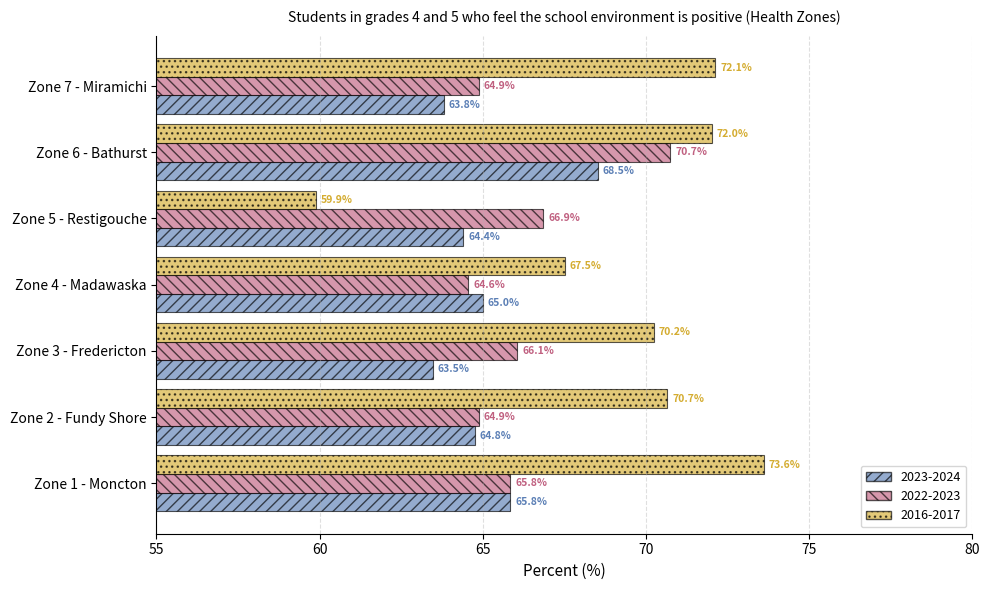

What is the approximate value of 2023-2024 at Zone 6 - Bathurst?

68.5